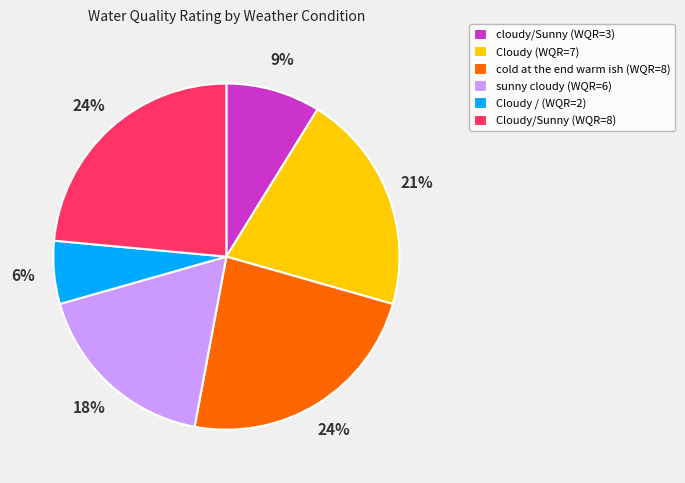

To the nearest percent, what percentage of the pie is cloudy/Sunny (WQR=3)?

9%